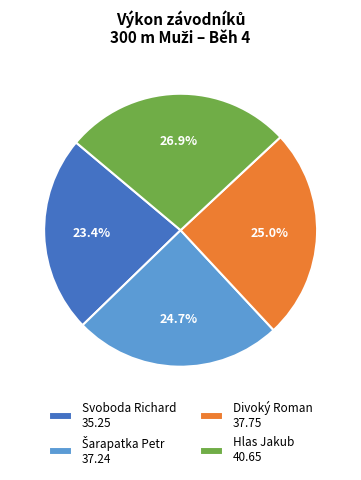

Is Svoboda Richard the majority of the pie?

No